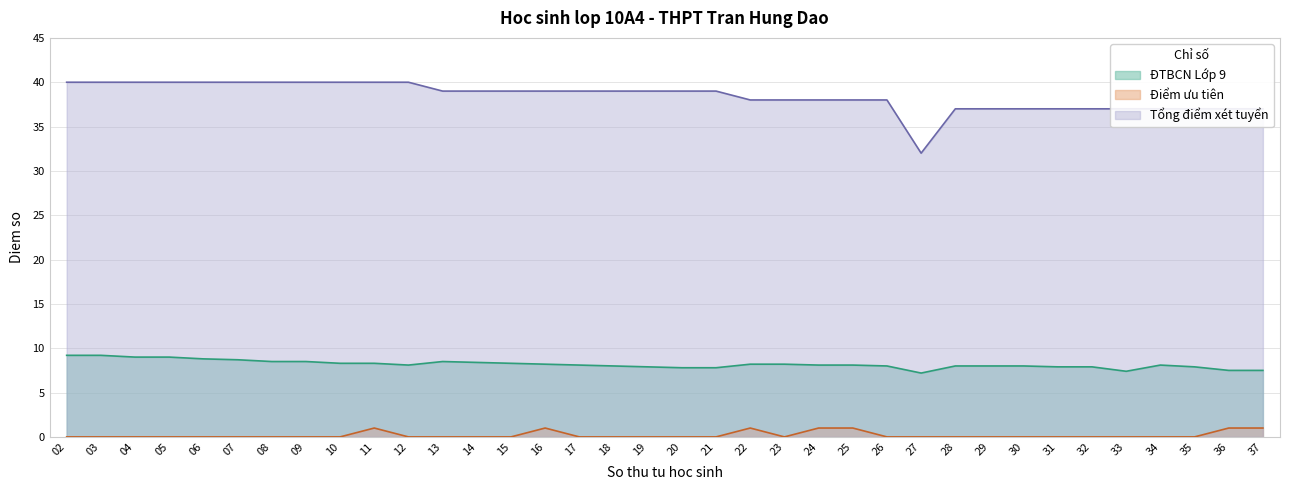

Is it true that Tong diem XT equals 9.3 at 21?

False